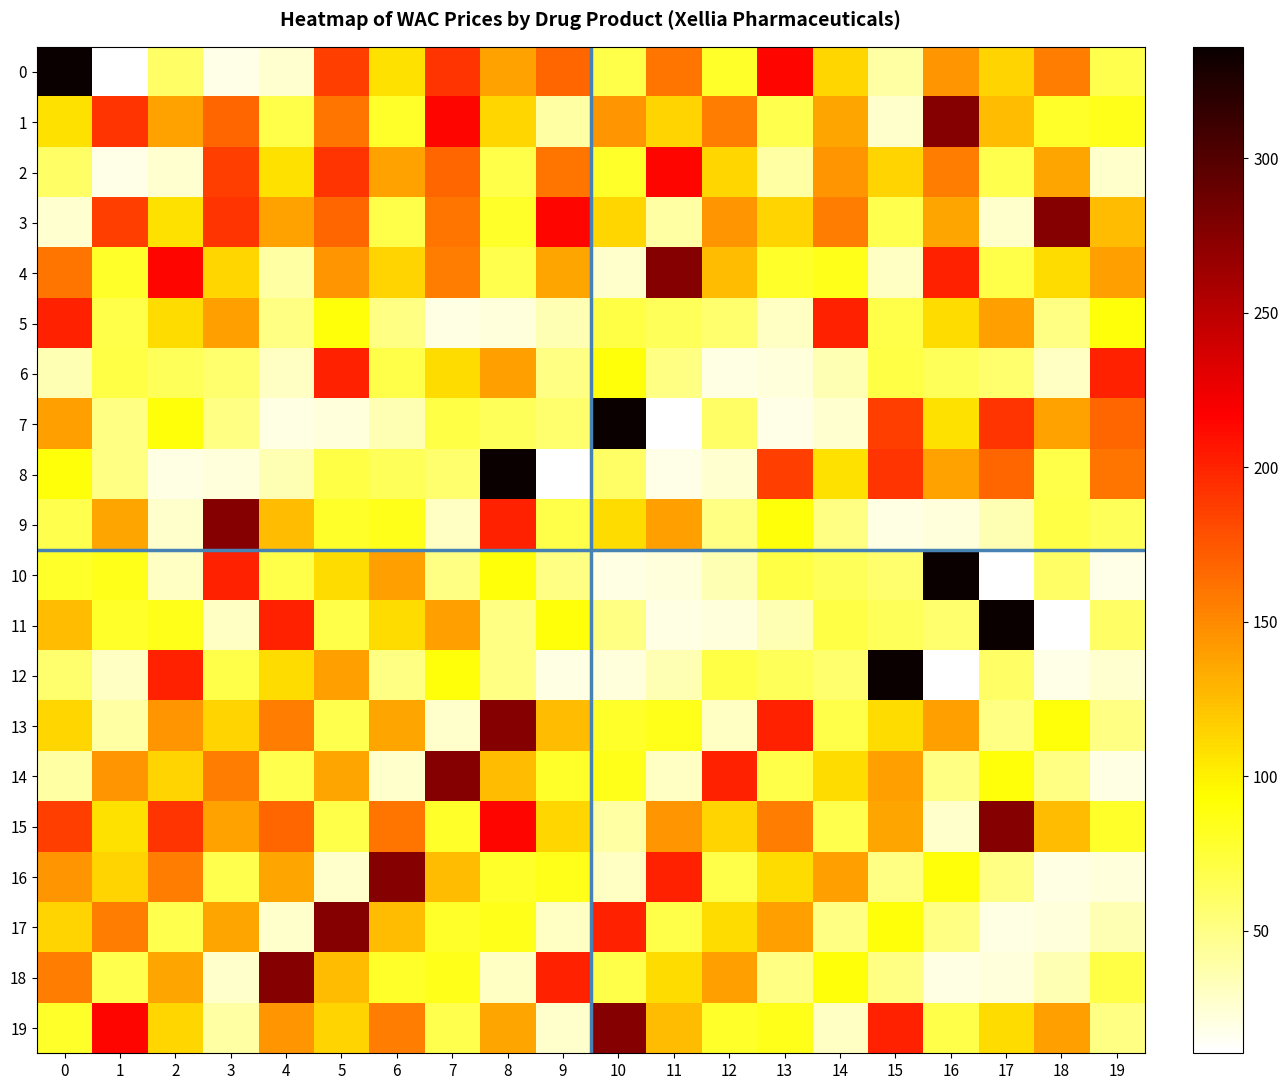

Reading left to right, list all the values displayed in this chart.

0: 0=336.0	1=10.3	2=60.0	3=19.2	4=26.0	5=187.0	6=108.0	7=192.0	8=138.0	9=168.0	10=70.0	11=160.4	12=79.5	13=214.0	14=112.5	15=40.0	16=144.0	17=114.0	18=156.0	19=68.8
1: 0=108.0	1=192.0	2=138.0	3=168.0	4=70.0	5=160.4	6=79.5	7=214.0	8=112.5	9=40.0	10=144.0	11=114.0	12=156.0	13=68.8	14=137.5	15=27.5	16=275.0	17=125.0	18=80.0	19=85.0
2: 0=60.0	1=19.2	2=26.0	3=187.0	4=108.0	5=192.0	6=138.0	7=168.0	8=70.0	9=160.4	10=79.5	11=214.0	12=112.5	13=40.0	14=144.0	15=114.0	16=156.0	17=68.8	18=137.5	19=27.5
3: 0=26.0	1=187.0	2=108.0	3=192.0	4=138.0	5=168.0	6=70.0	7=160.4	8=79.5	9=214.0	10=112.5	11=40.0	12=144.0	13=114.0	14=156.0	15=68.8	16=137.5	17=27.5	18=275.0	19=125.0
4: 0=160.4	1=79.5	2=214.0	3=112.5	4=40.0	5=144.0	6=114.0	7=156.0	8=68.8	9=137.5	10=27.5	11=275.0	12=125.0	13=80.0	14=85.0	15=30.0	16=200.0	17=70.0	18=110.0	19=140.0
5: 0=200.0	1=70.0	2=110.0	3=140.0	4=50.0	5=90.0	6=50.0	7=20.0	8=23.0	9=35.0	10=70.5	11=65.0	12=57.5	13=30.0	14=200.0	15=70.0	16=110.0	17=140.0	18=50.0	19=90.0
6: 0=35.0	1=70.5	2=65.0	3=57.5	4=30.0	5=200.0	6=70.0	7=110.0	8=140.0	9=50.0	10=90.0	11=50.0	12=20.0	13=23.0	14=35.0	15=70.5	16=65.0	17=57.5	18=30.0	19=200.0
7: 0=140.0	1=50.0	2=90.0	3=50.0	4=20.0	5=23.0	6=35.0	7=70.5	8=65.0	9=57.5	10=336.0	11=10.3	12=60.0	13=19.2	14=26.0	15=187.0	16=108.0	17=192.0	18=138.0	19=168.0
8: 0=90.0	1=50.0	2=20.0	3=23.0	4=35.0	5=70.5	6=65.0	7=57.5	8=336.0	9=10.3	10=60.0	11=19.2	12=26.0	13=187.0	14=108.0	15=192.0	16=138.0	17=168.0	18=70.0	19=160.4
9: 0=68.8	1=137.5	2=27.5	3=275.0	4=125.0	5=80.0	6=85.0	7=30.0	8=200.0	9=70.0	10=110.0	11=140.0	12=50.0	13=90.0	14=50.0	15=20.0	16=23.0	17=35.0	18=70.5	19=65.0
10: 0=80.0	1=85.0	2=30.0	3=200.0	4=70.0	5=110.0	6=140.0	7=50.0	8=90.0	9=50.0	10=20.0	11=23.0	12=35.0	13=70.5	14=65.0	15=57.5	16=336.0	17=10.3	18=60.0	19=19.2
11: 0=125.0	1=80.0	2=85.0	3=30.0	4=200.0	5=70.0	6=110.0	7=140.0	8=50.0	9=90.0	10=50.0	11=20.0	12=23.0	13=35.0	14=70.5	15=65.0	16=57.5	17=336.0	18=10.3	19=60.0
12: 0=57.5	1=30.0	2=200.0	3=70.0	4=110.0	5=140.0	6=50.0	7=90.0	8=50.0	9=20.0	10=23.0	11=35.0	12=70.5	13=65.0	14=57.5	15=336.0	16=10.3	17=60.0	18=19.2	19=26.0
13: 0=112.5	1=40.0	2=144.0	3=114.0	4=156.0	5=68.8	6=137.5	7=27.5	8=275.0	9=125.0	10=80.0	11=85.0	12=30.0	13=200.0	14=70.0	15=110.0	16=140.0	17=50.0	18=90.0	19=50.0
14: 0=40.0	1=144.0	2=114.0	3=156.0	4=68.8	5=137.5	6=27.5	7=275.0	8=125.0	9=80.0	10=85.0	11=30.0	12=200.0	13=70.0	14=110.0	15=140.0	16=50.0	17=90.0	18=50.0	19=20.0
15: 0=187.0	1=108.0	2=192.0	3=138.0	4=168.0	5=70.0	6=160.4	7=79.5	8=214.0	9=112.5	10=40.0	11=144.0	12=114.0	13=156.0	14=68.8	15=137.5	16=27.5	17=275.0	18=125.0	19=80.0
16: 0=144.0	1=114.0	2=156.0	3=68.8	4=137.5	5=27.5	6=275.0	7=125.0	8=80.0	9=85.0	10=30.0	11=200.0	12=70.0	13=110.0	14=140.0	15=50.0	16=90.0	17=50.0	18=20.0	19=23.0
17: 0=114.0	1=156.0	2=68.8	3=137.5	4=27.5	5=275.0	6=125.0	7=80.0	8=85.0	9=30.0	10=200.0	11=70.0	12=110.0	13=140.0	14=50.0	15=90.0	16=50.0	17=20.0	18=23.0	19=35.0
18: 0=156.0	1=68.8	2=137.5	3=27.5	4=275.0	5=125.0	6=80.0	7=85.0	8=30.0	9=200.0	10=70.0	11=110.0	12=140.0	13=50.0	14=90.0	15=50.0	16=20.0	17=23.0	18=35.0	19=70.5
19: 0=79.5	1=214.0	2=112.5	3=40.0	4=144.0	5=114.0	6=156.0	7=68.8	8=137.5	9=27.5	10=275.0	11=125.0	12=80.0	13=85.0	14=30.0	15=200.0	16=70.0	17=110.0	18=140.0	19=50.0